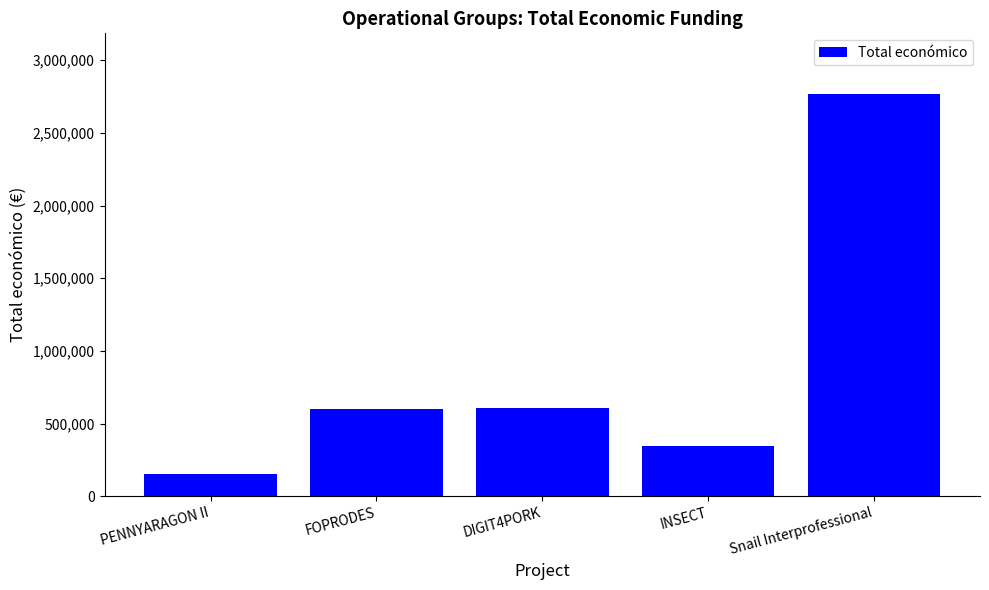

What is the ratio of the value at PENNYARAGON II to the value at INSECT?

0.4